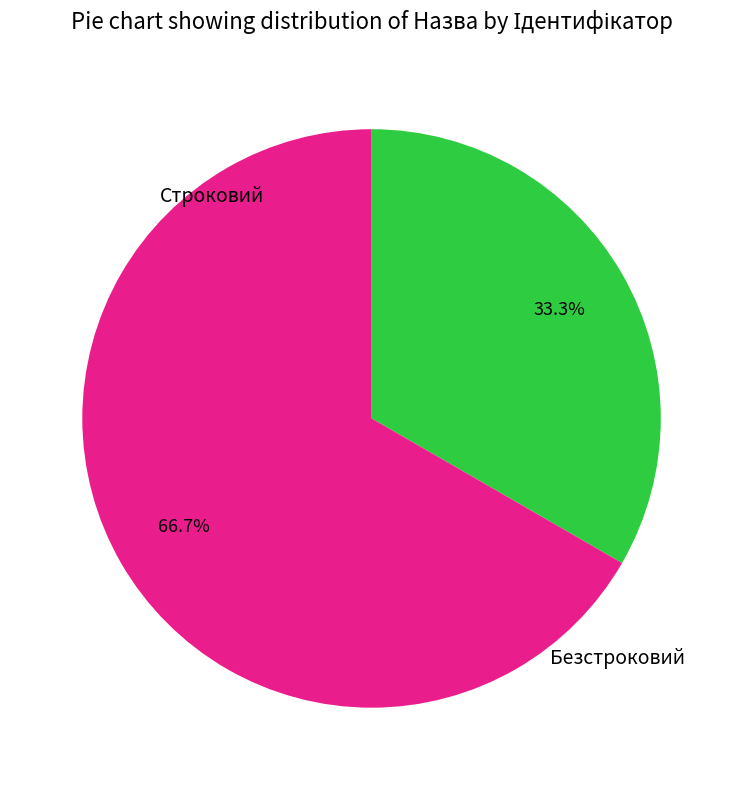

Is there any slice that represents more than half of the pie?

Yes